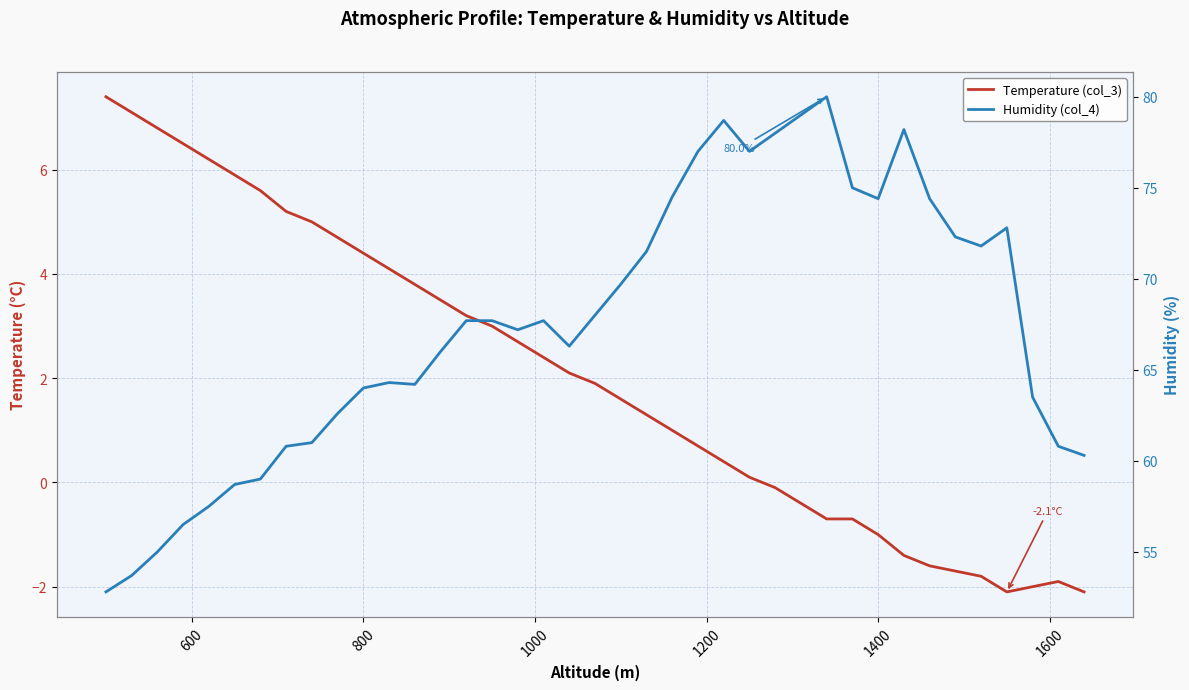

Does the chart have visible grid lines?

Yes